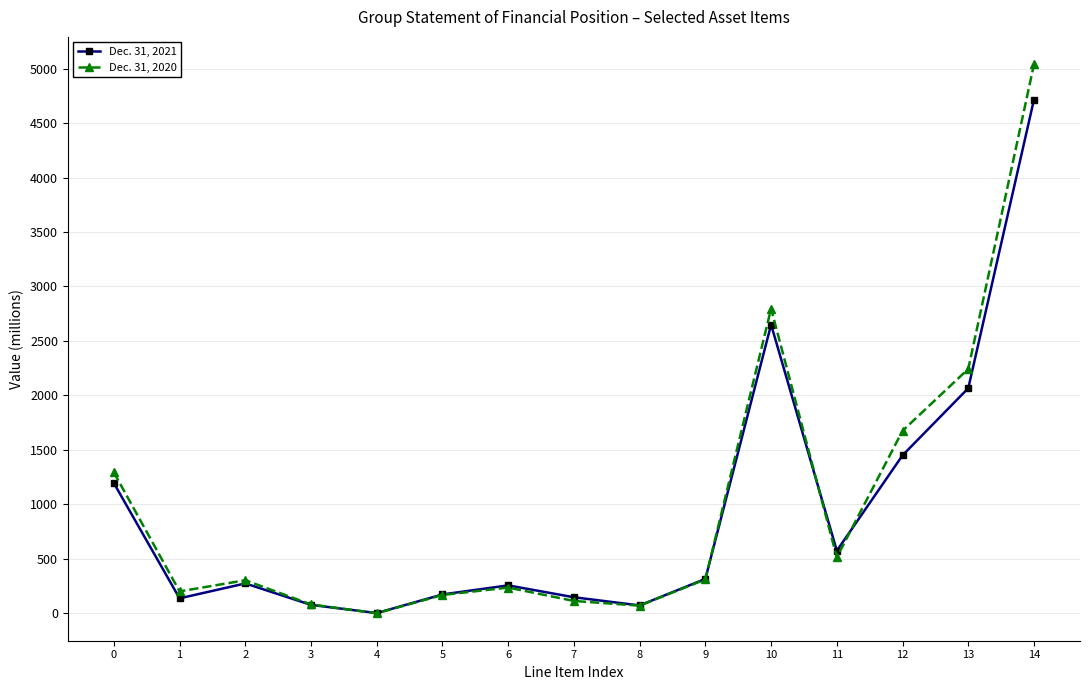

What is the sum of all Dec. 31, 2020 values?

15043